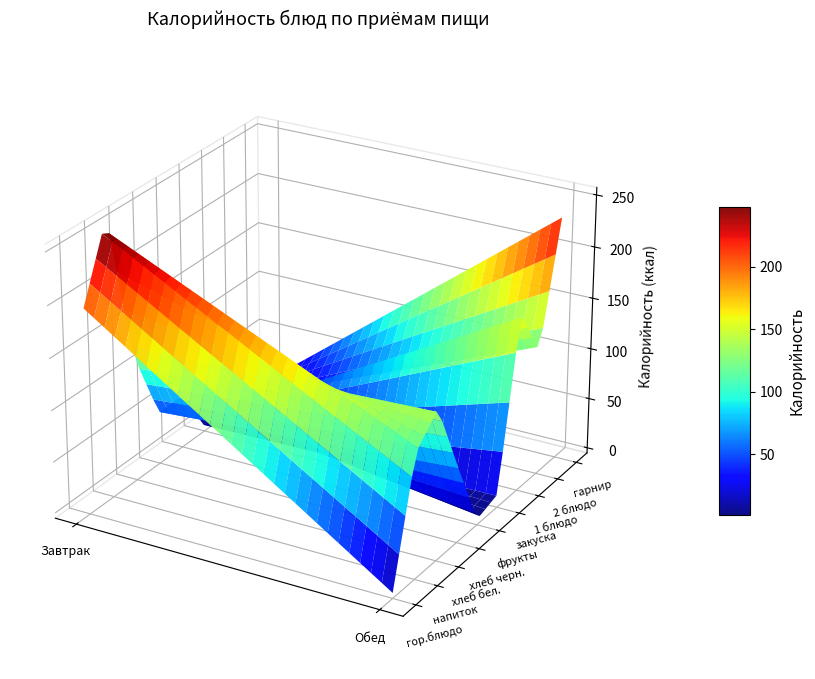

What is the total value across all series at напиток?

379.4